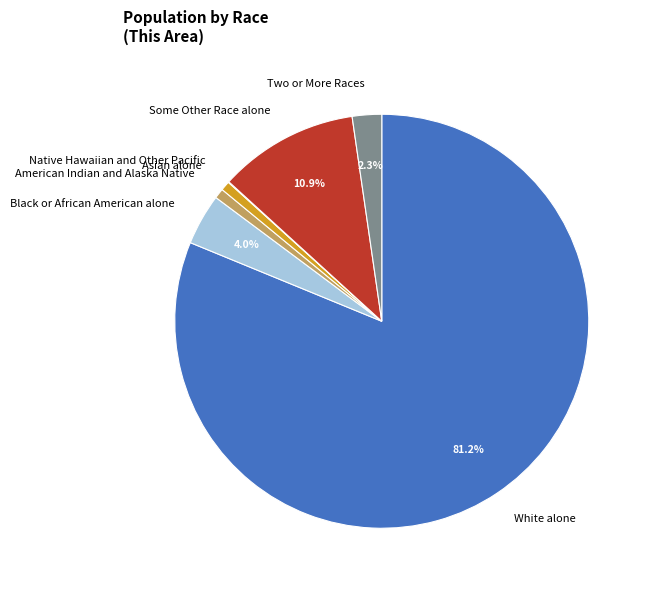

Which category has the biggest portion of the pie?

White alone